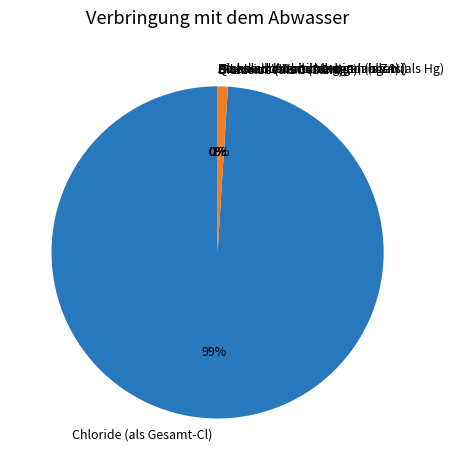

Which slice is the largest?

Chloride (als Gesamt-Cl)